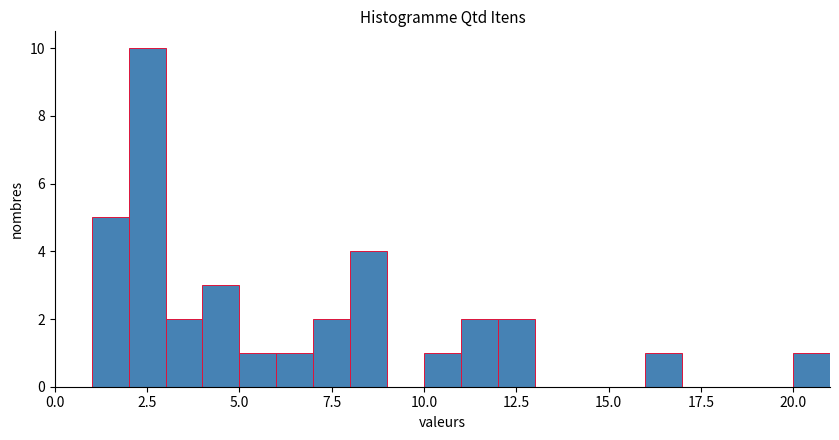

Read against the x-axis, roughly where is the centre of the tallest bar?

2.5